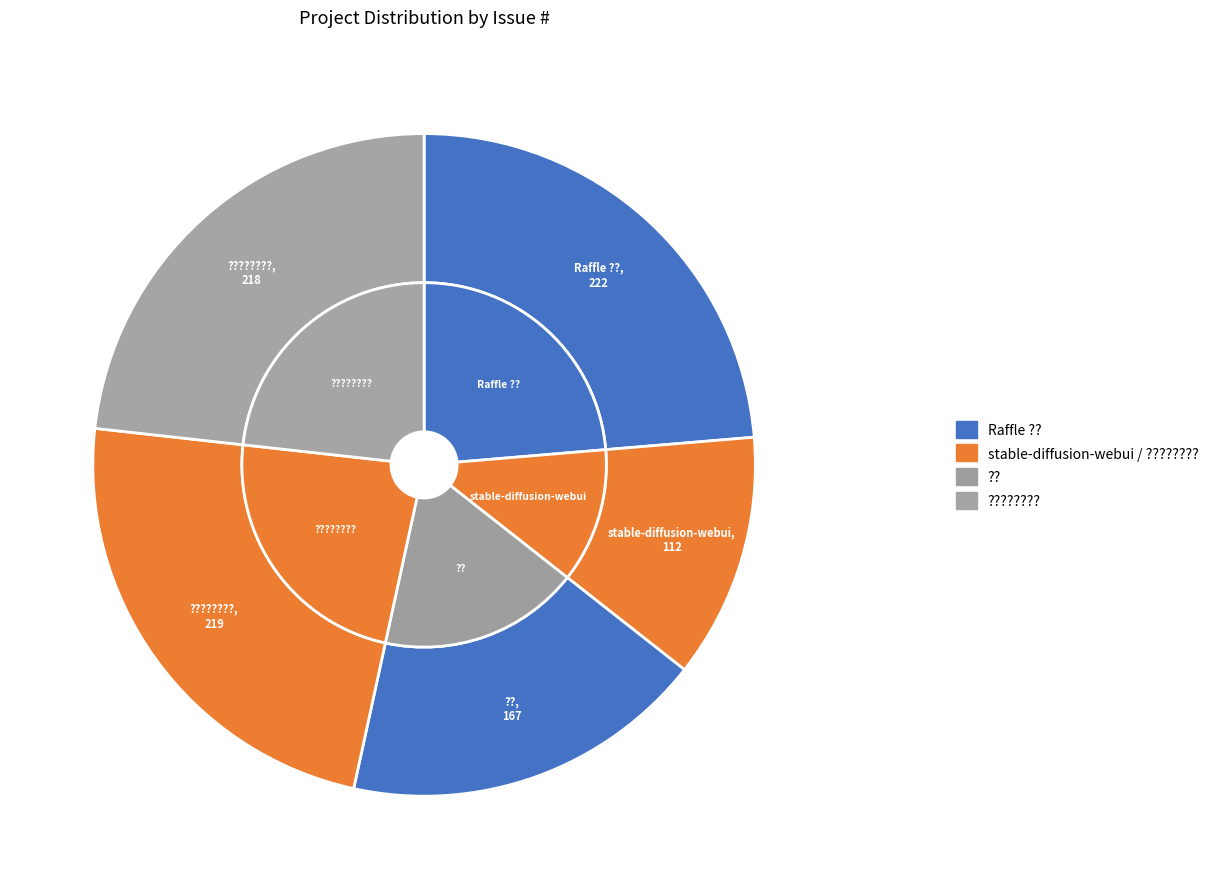

To the nearest percent, what is the average slice percentage?

20%